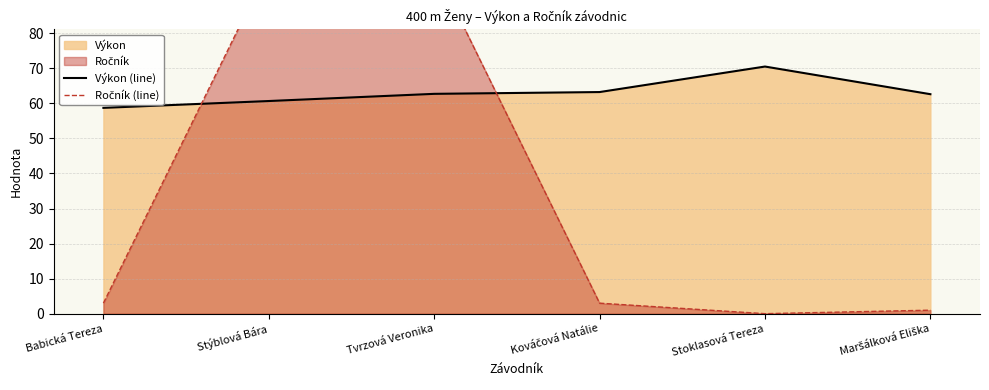

Does the chart have visible grid lines?

Yes